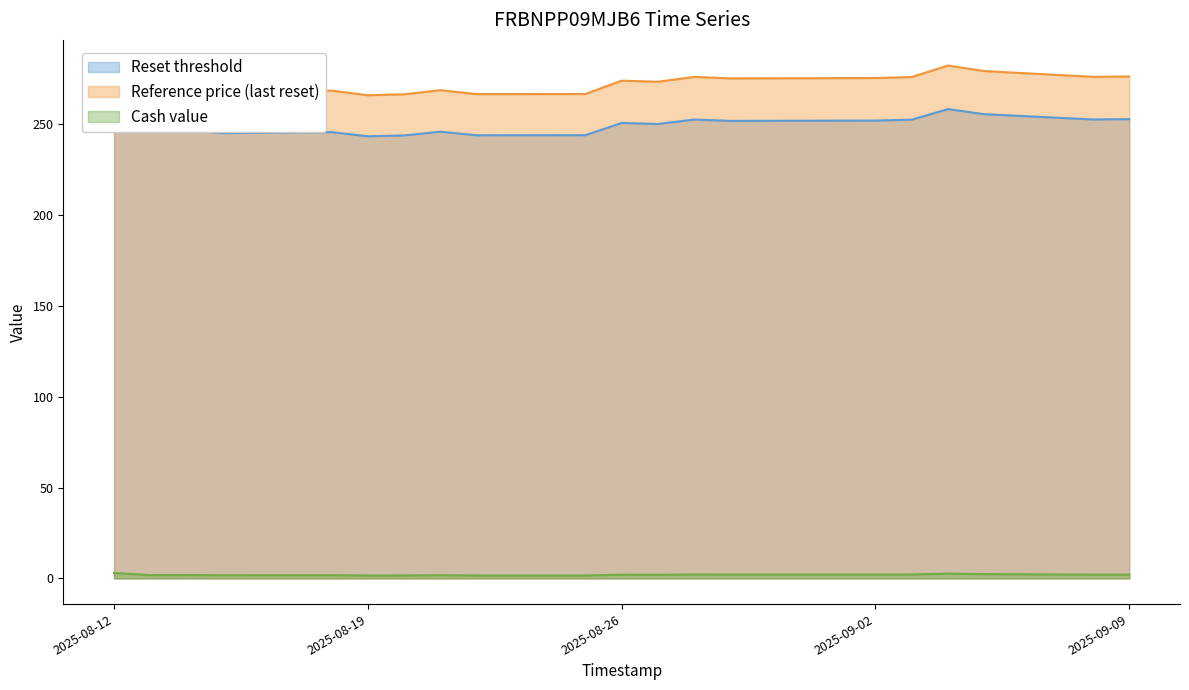

True or false: Reset threshold and Cash value cross at least once.

False